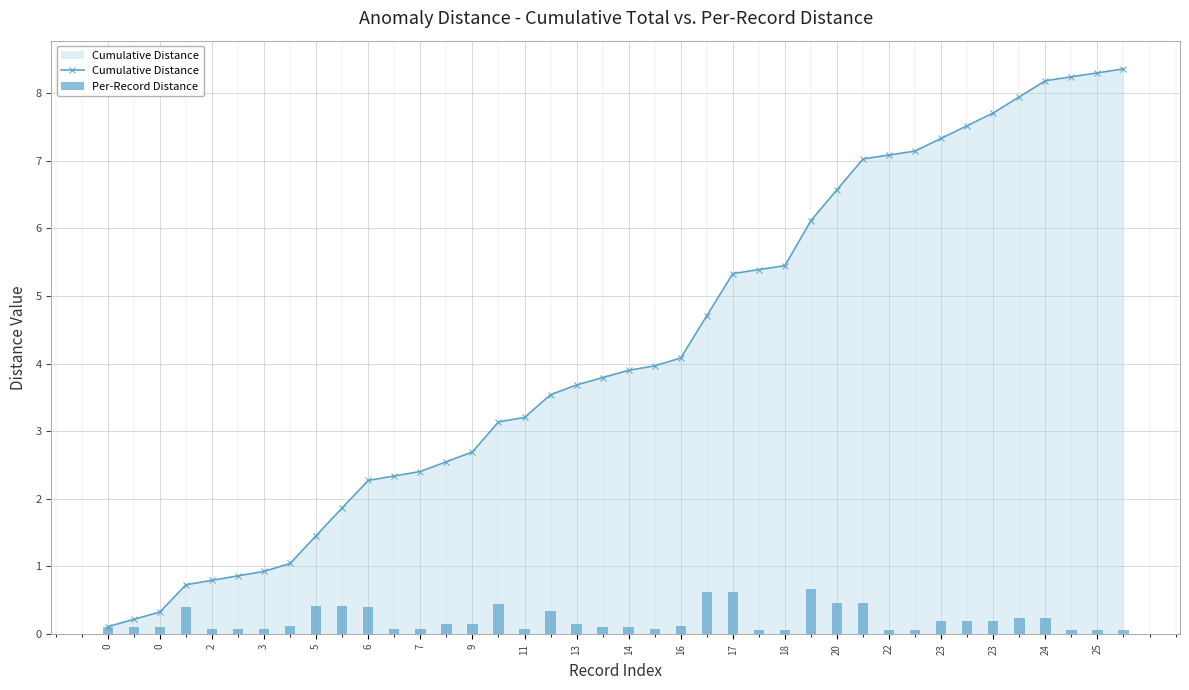

Between 23 and 5, which is larger?

23